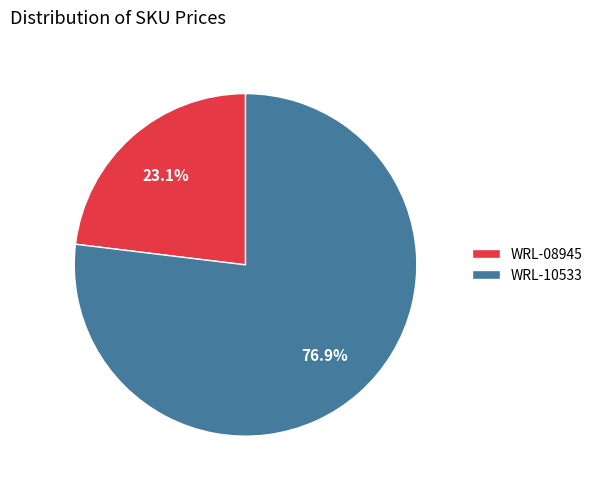

To the nearest percent, what portion does WRL-08945 represent?

23%